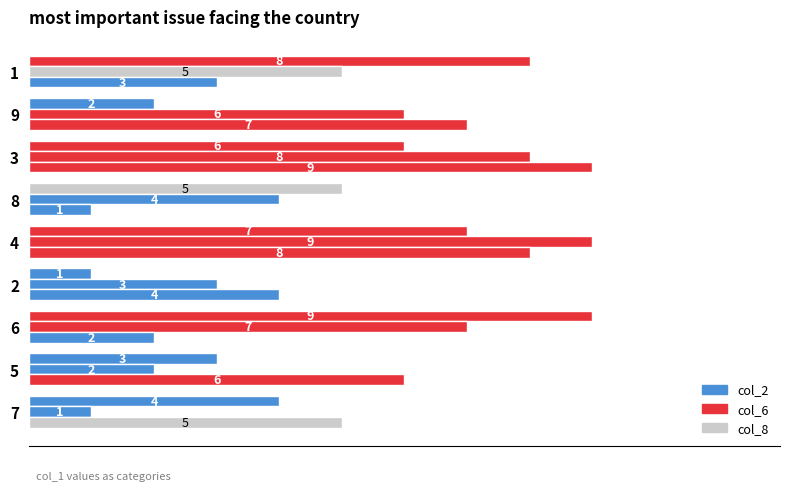

What is the highest value of the col_8 series?

9